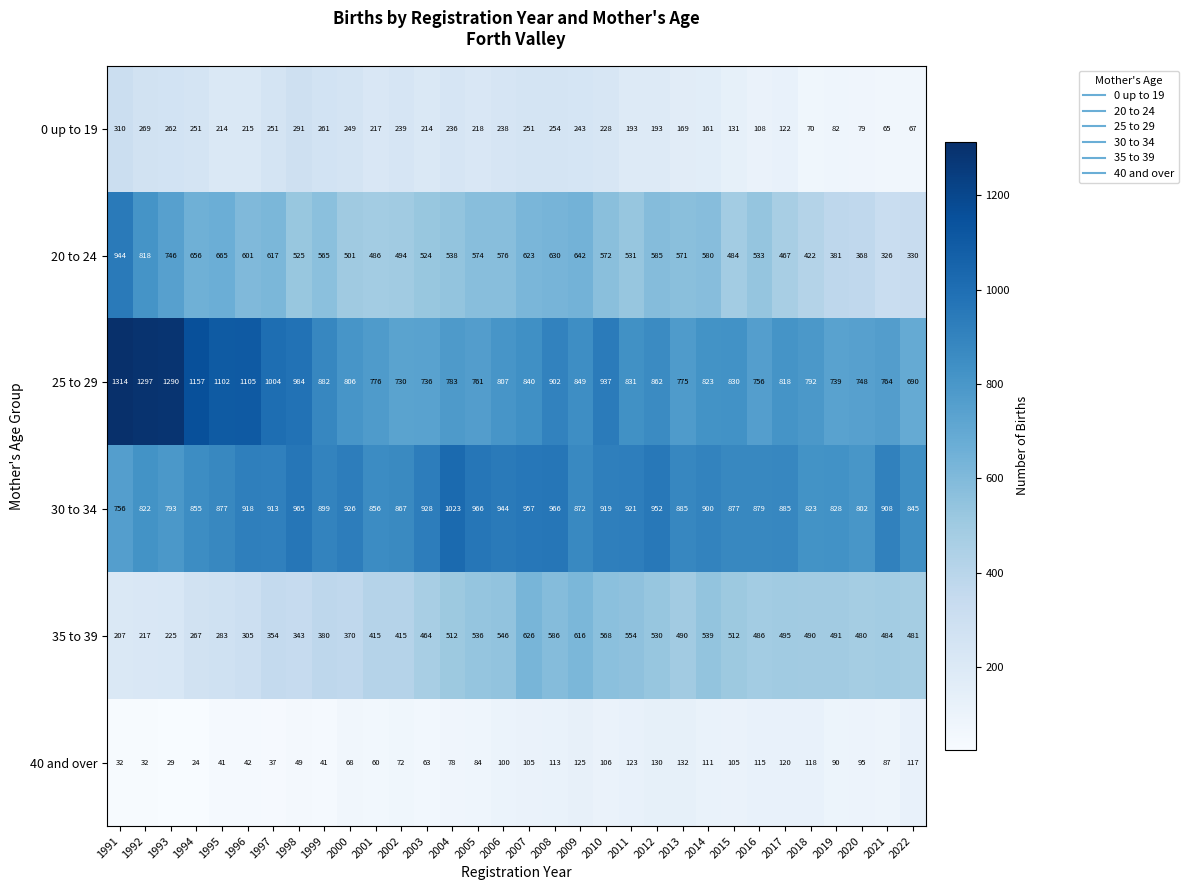

At which label does 40 and over first exceed 90?

2006